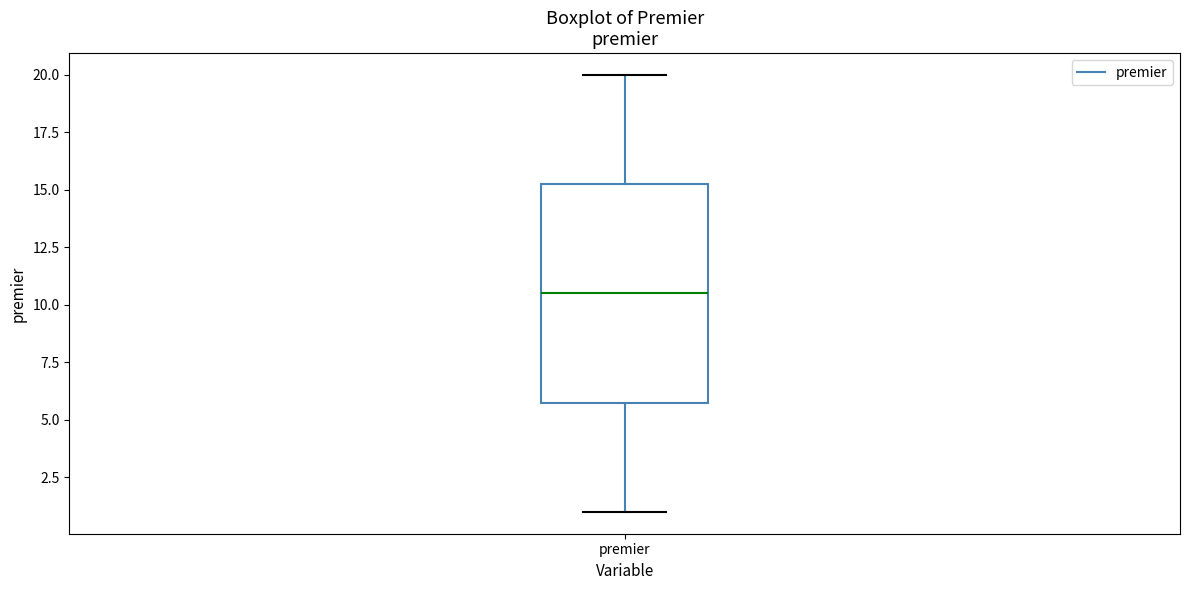

Transcribe this box plot: give where the median line is, the range the box spans, and where the two whiskers end, as read against the y-axis. The values are not printed on the chart, so give them approximately, as read against the axis.

median 10.5, box 6.0 to 15.5, whiskers 1.0 to 20.0